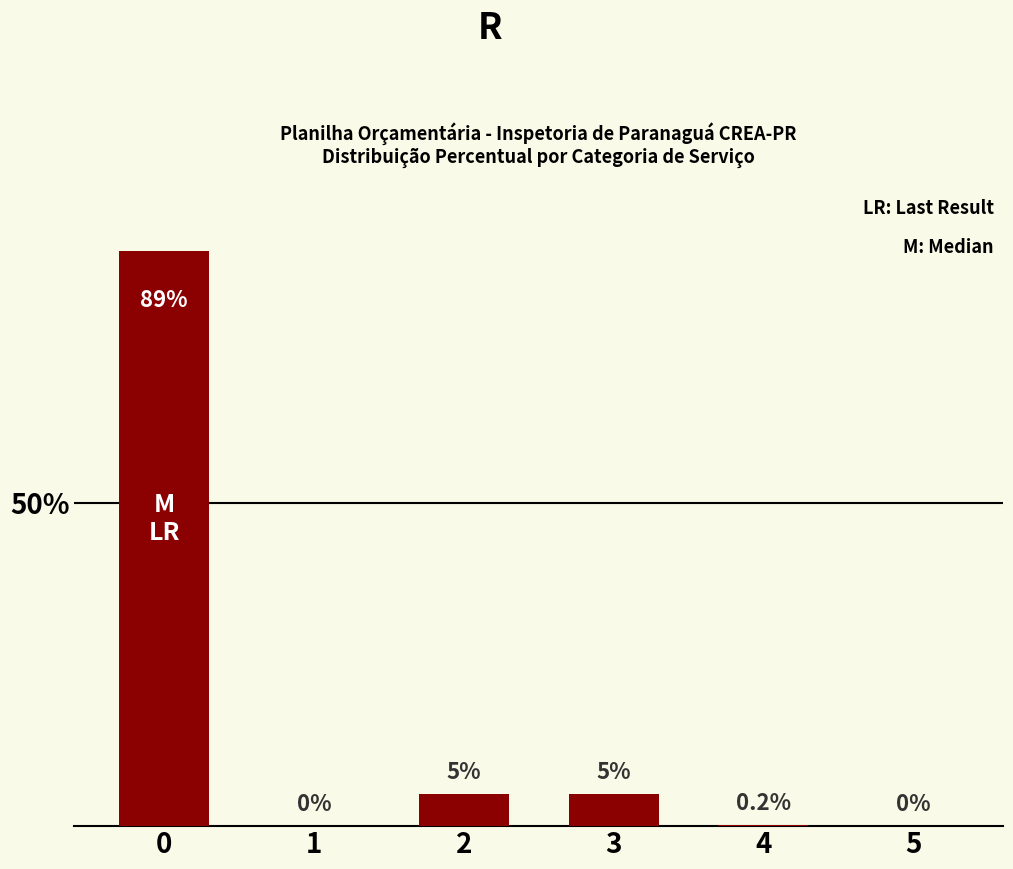

Between 3 and 5, which is larger?

3